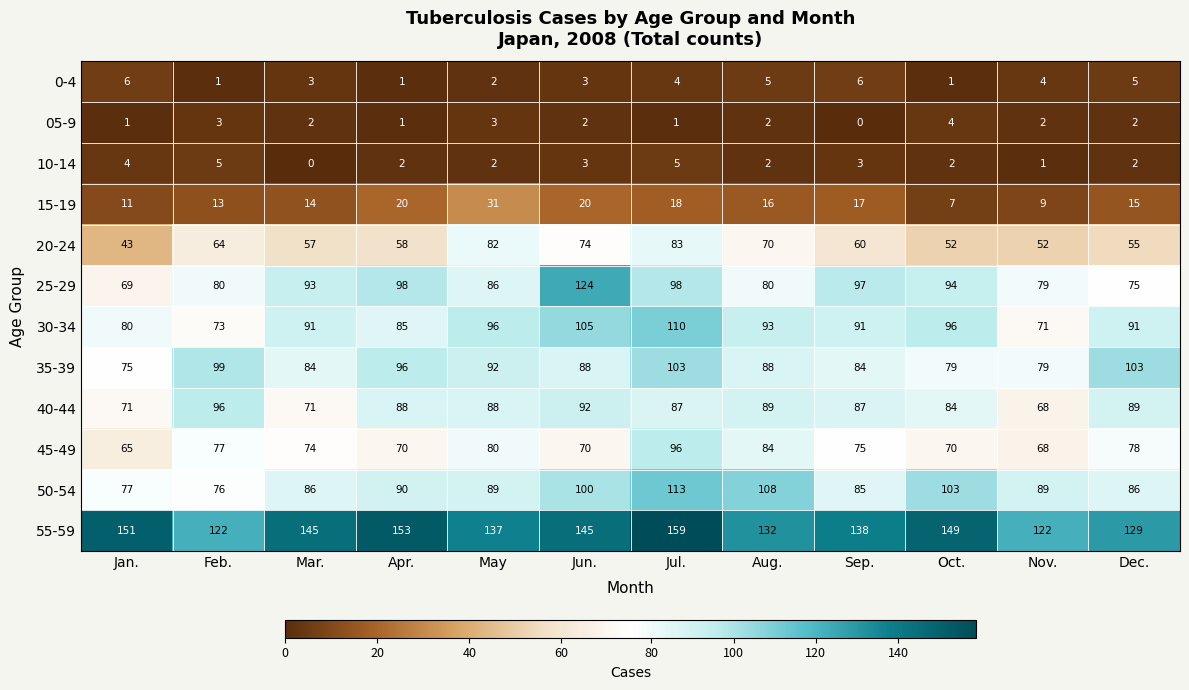

What is the difference between the maximum and second lowest values in the 45-49 series?

28